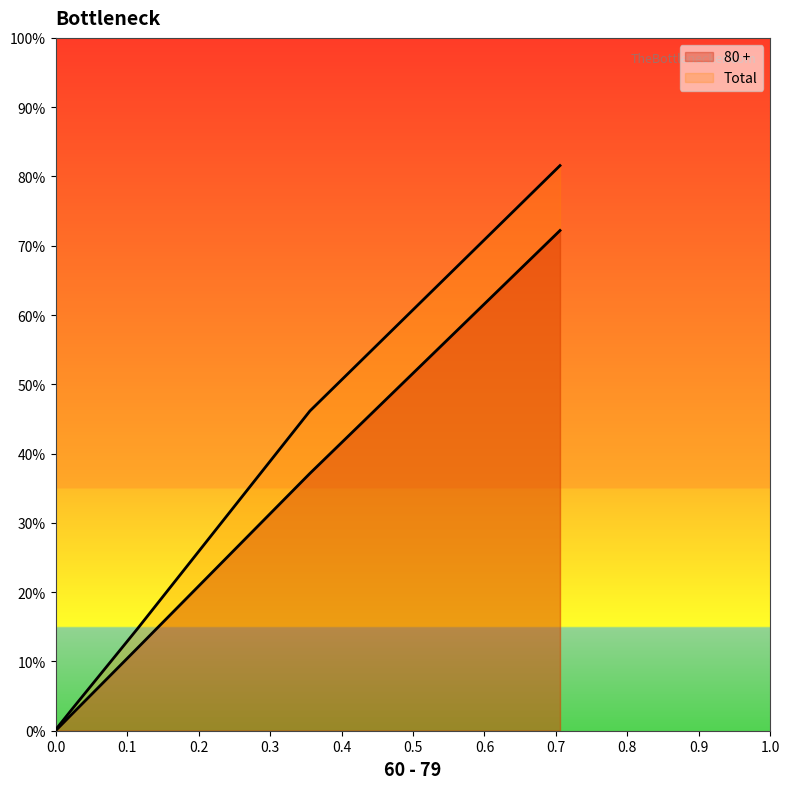

What are all the series names shown in the legend?

80 +, Total